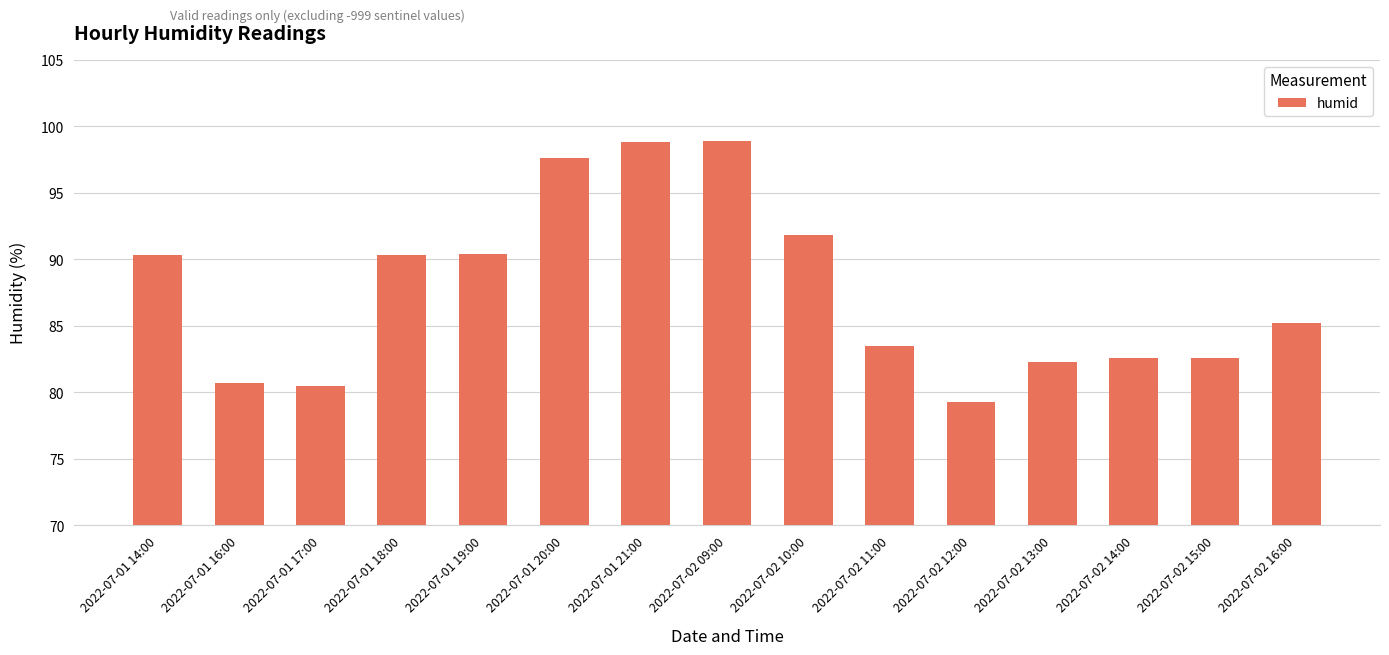

What is the ratio of the value at 2022-07-01 16:00 to the value at 2022-07-01 20:00?

0.8